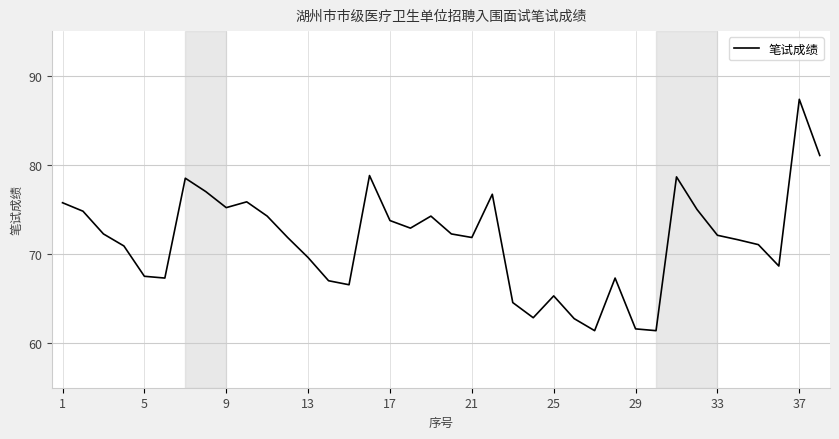

What is the change in value from 13 to 29?

-8.0